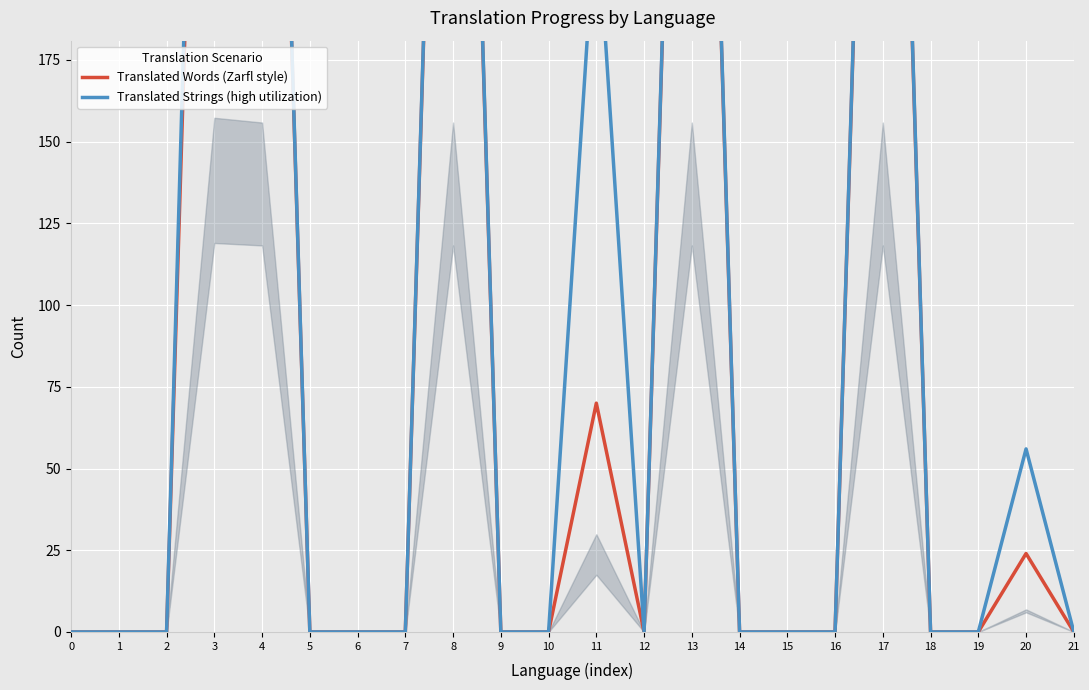

What is the difference between the maximum and minimum values in the Translated Strings (high utilization) series?

504